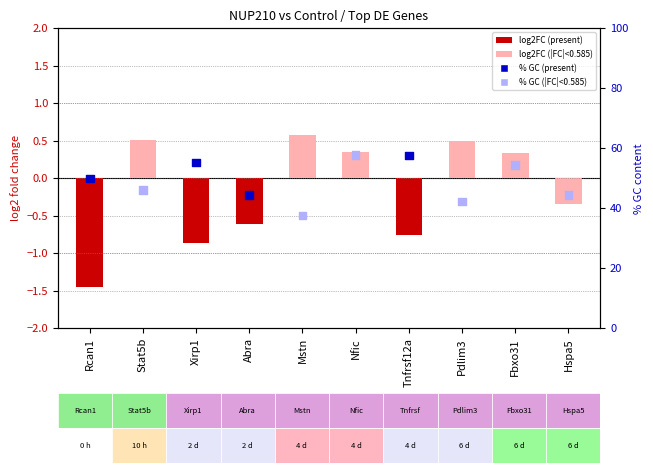

Is the value of log2 fold change at Pdlim3 greater than the value of % GC content at Mstn?

No